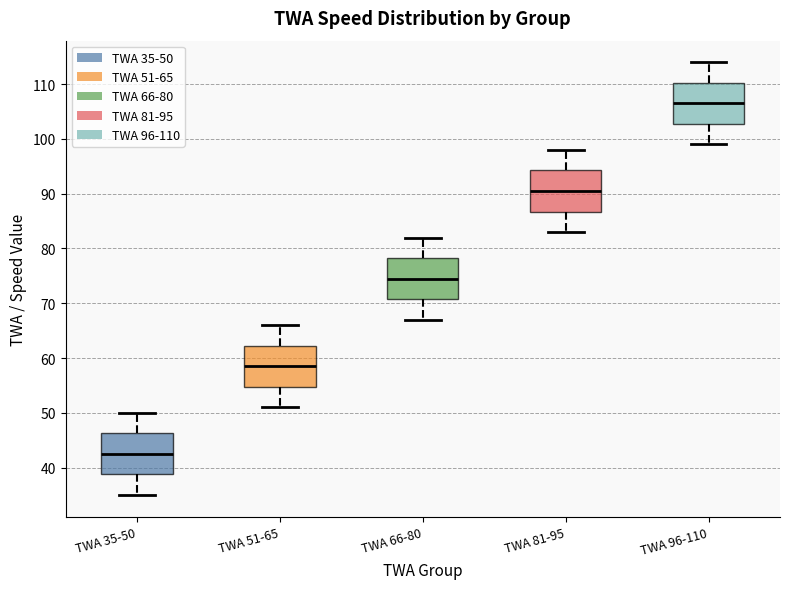

Reading left to right, read every box against the y-axis: the position of its median line, the range the box covers, and the ends of its whiskers. The values are not printed on the chart, so give them approximately, as read against the axis.

TWA 35-50: median 43, box 39 to 46, whiskers 35 to 50
TWA 51-65: median 59, box 55 to 62, whiskers 51 to 66
TWA 66-80: median 75, box 71 to 78, whiskers 67 to 82
TWA 81-95: median 91, box 87 to 94, whiskers 83 to 98
TWA 96-110: median 107, box 103 to 110, whiskers 99 to 114